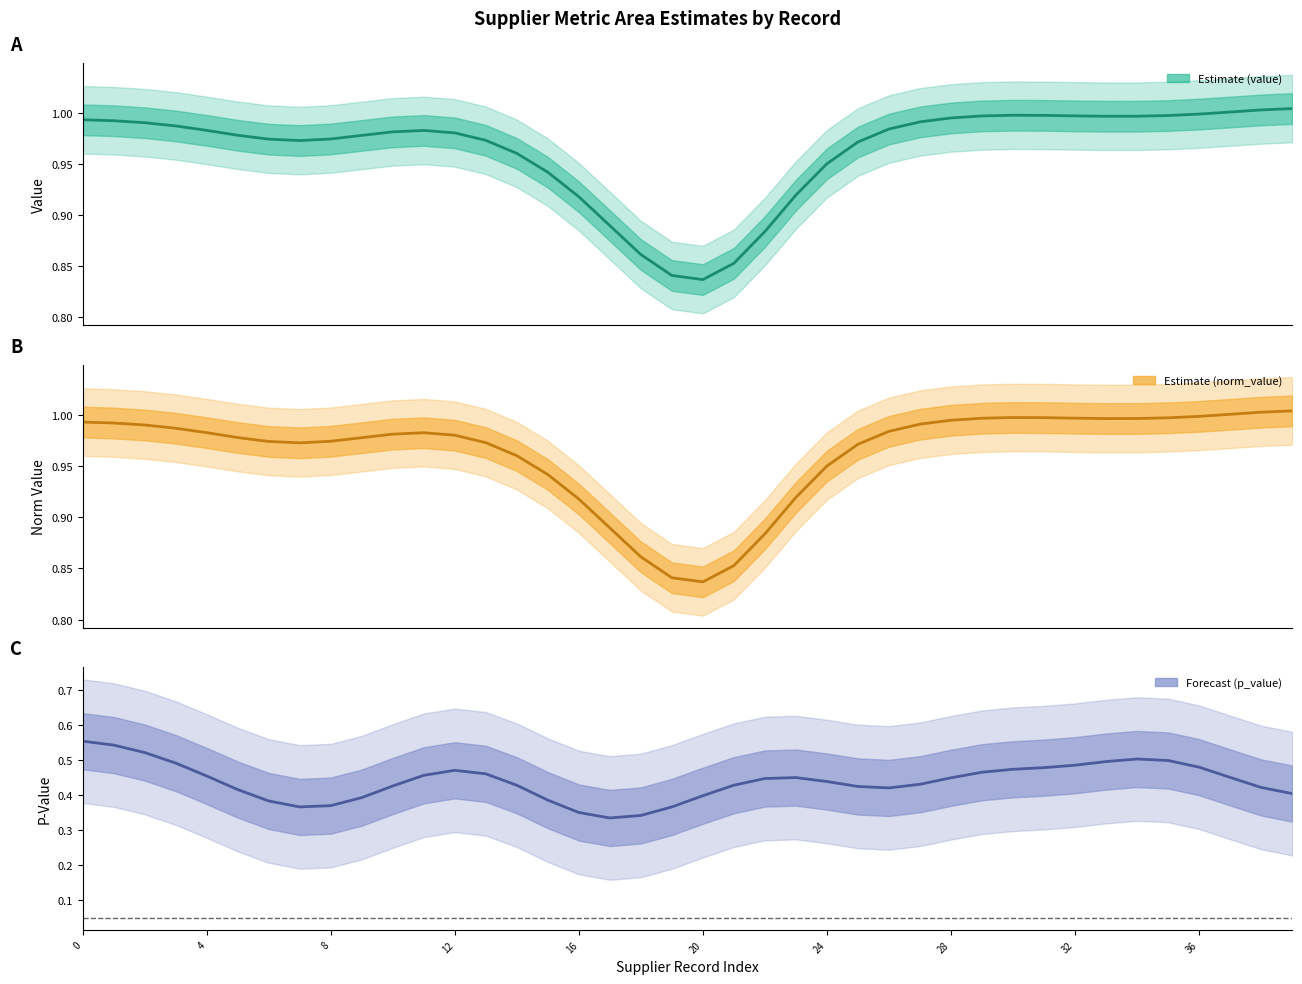

How many lines are shown in the chart?

3